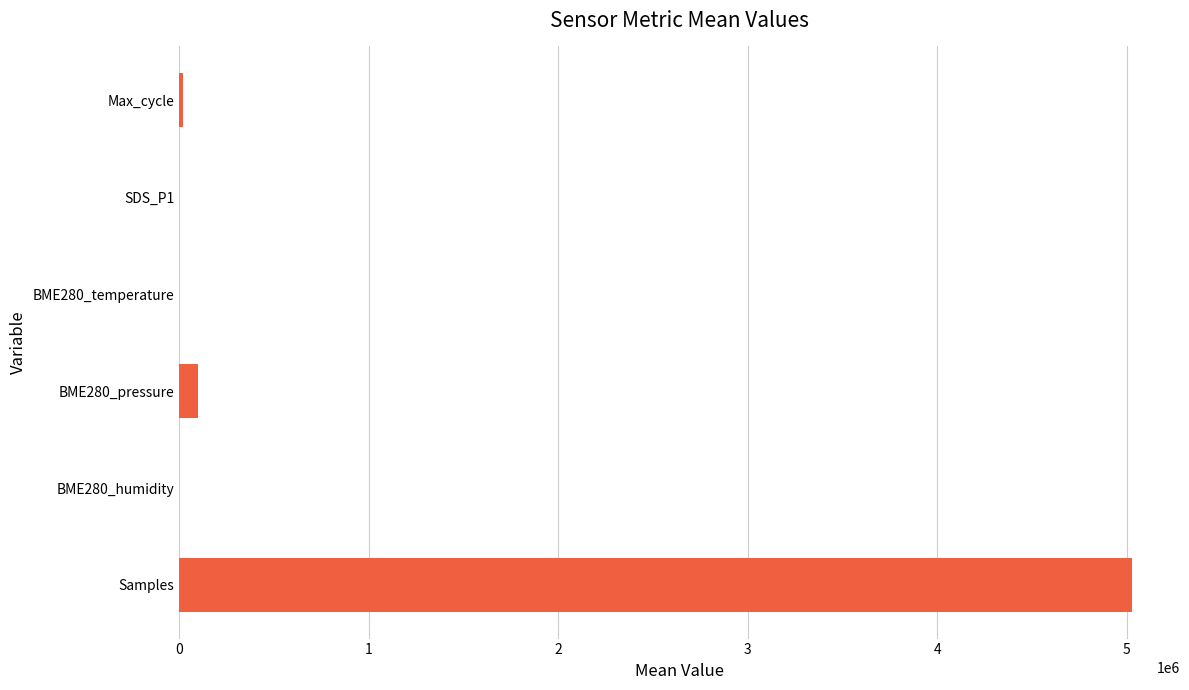

What is the sum of all values?

5147911.2